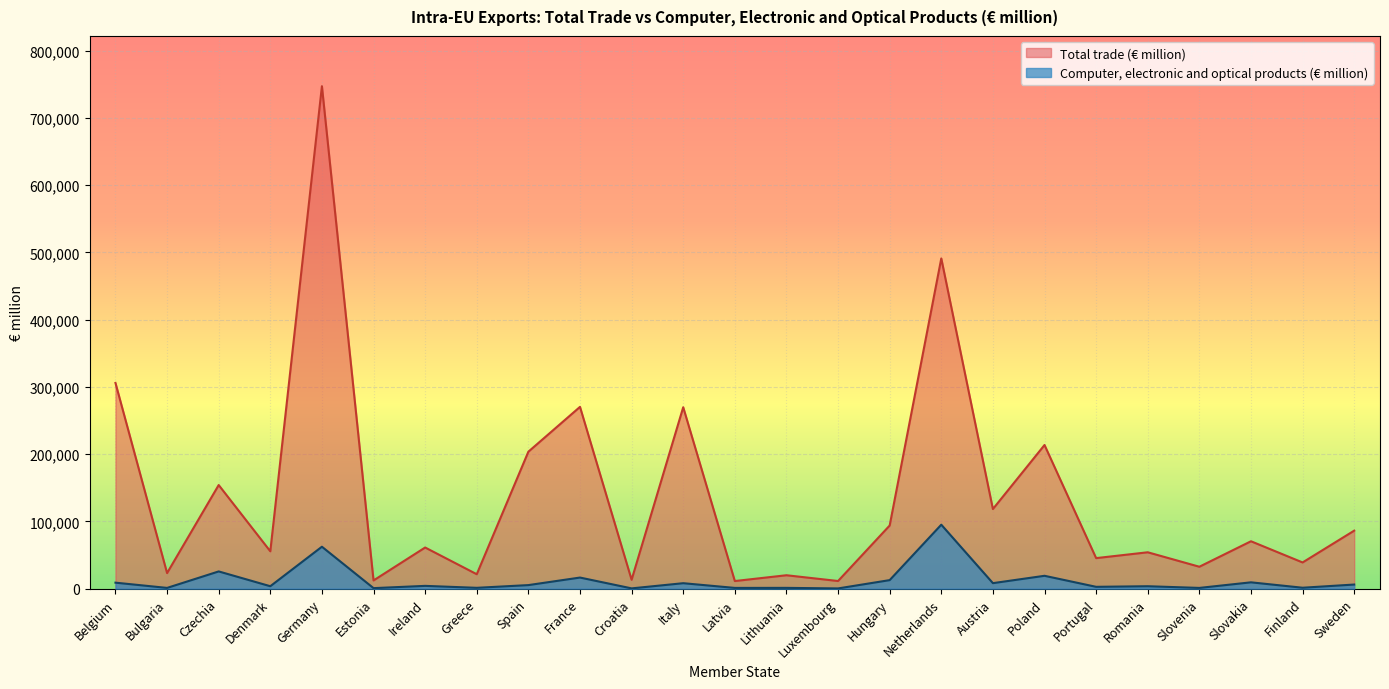

What is the sum of the Computer, electronic and optical products (€ million) values at Belgium and Austria?

17062.9